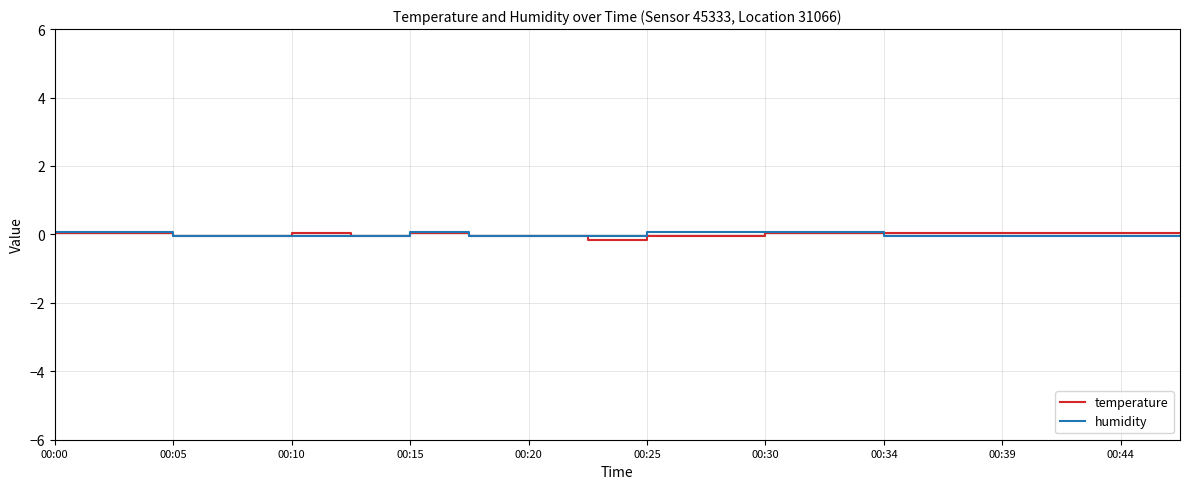

Does the chart display data point markers on the line(s)?

No